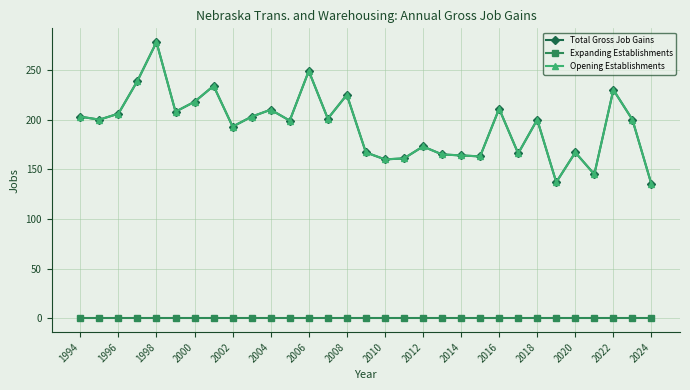

What is the difference between the maximum and minimum values in the Total Gross Job Gains series?

143